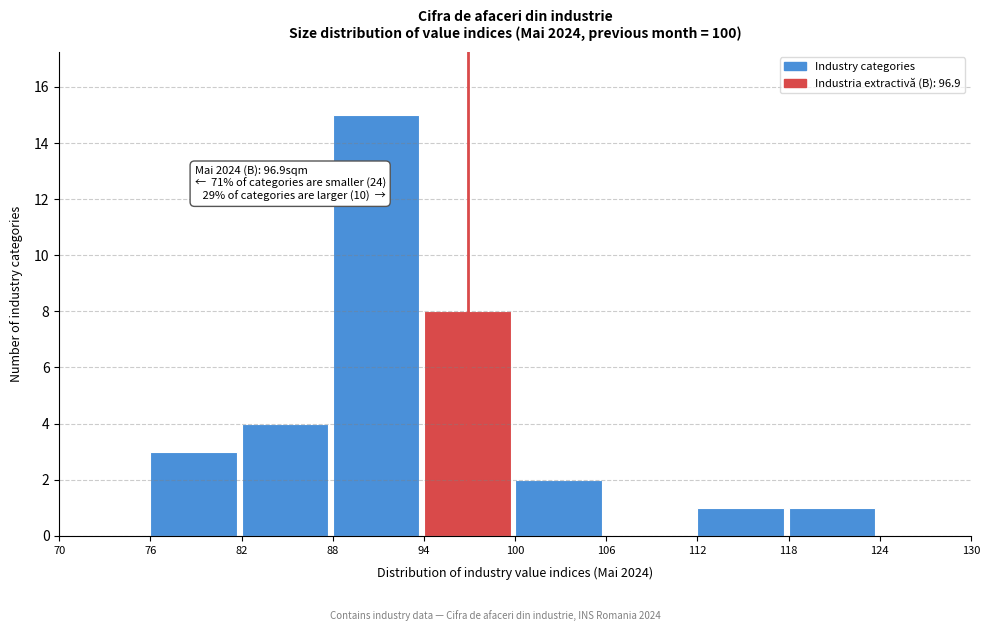

Over which range of the x-axis is the bar tallest?

88 to 94